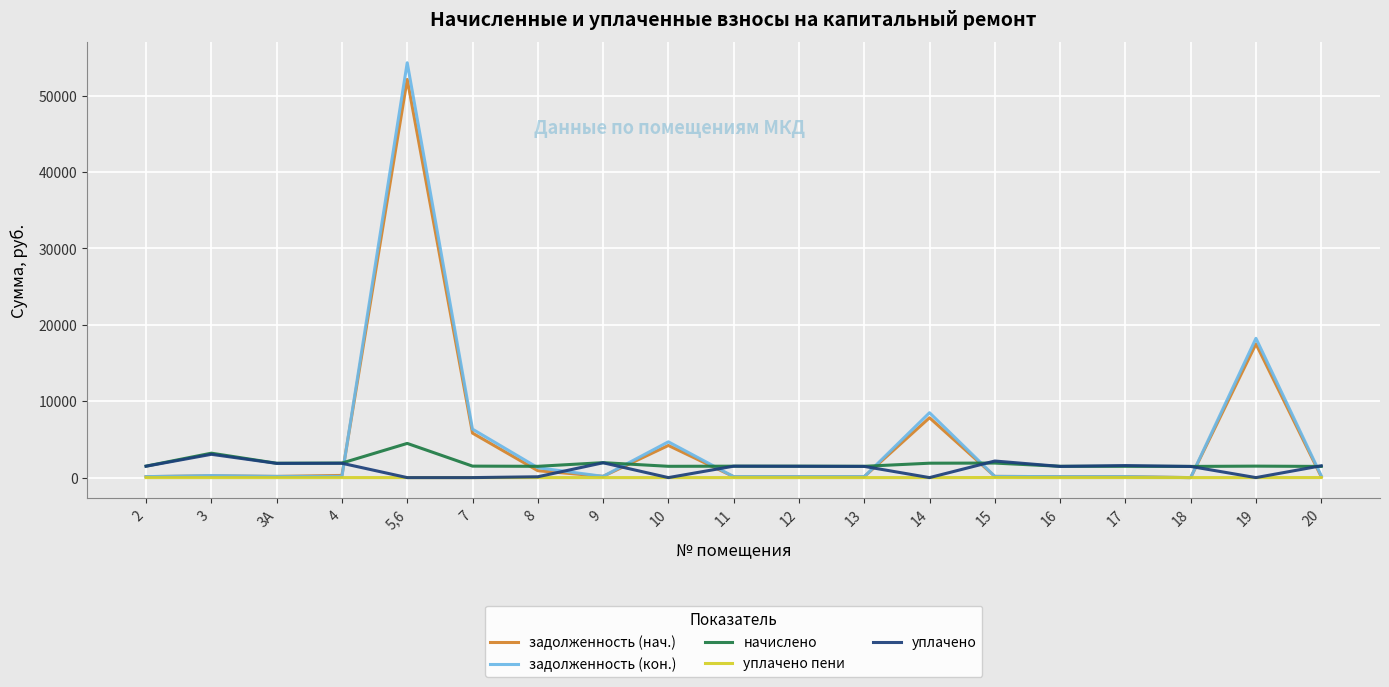

How many intersections are there between уплачено and задолженность (нач.)?

8